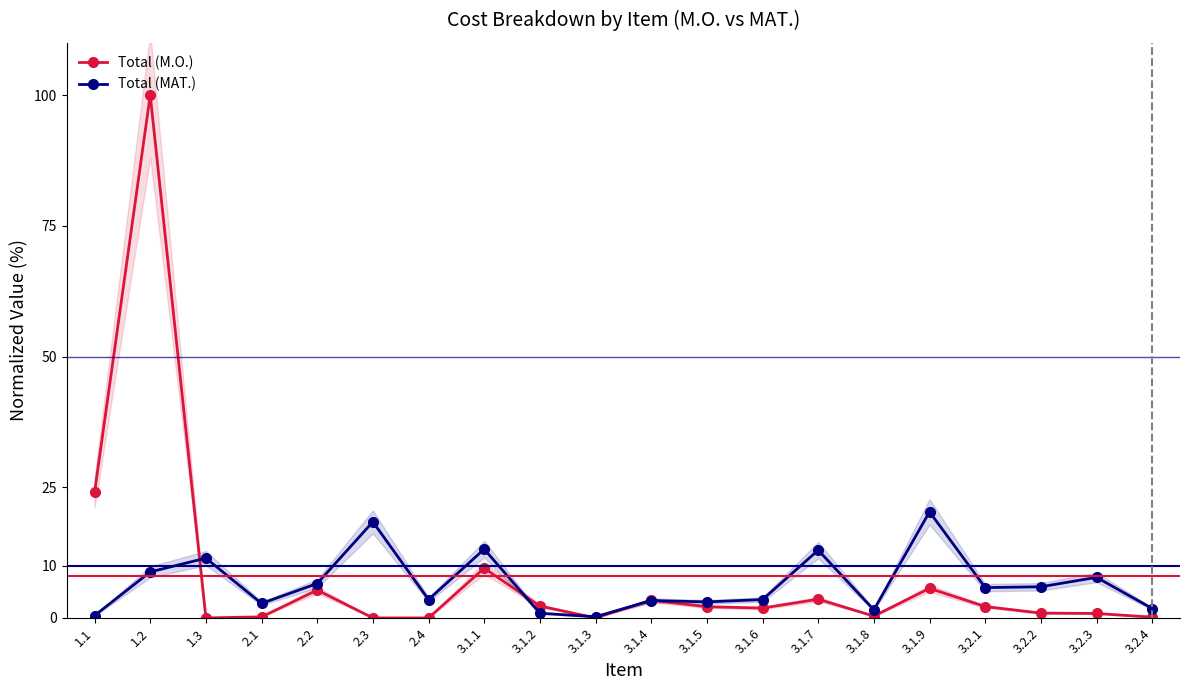

What are all the series names shown in the legend?

Total (M.O.), Total (MAT.)